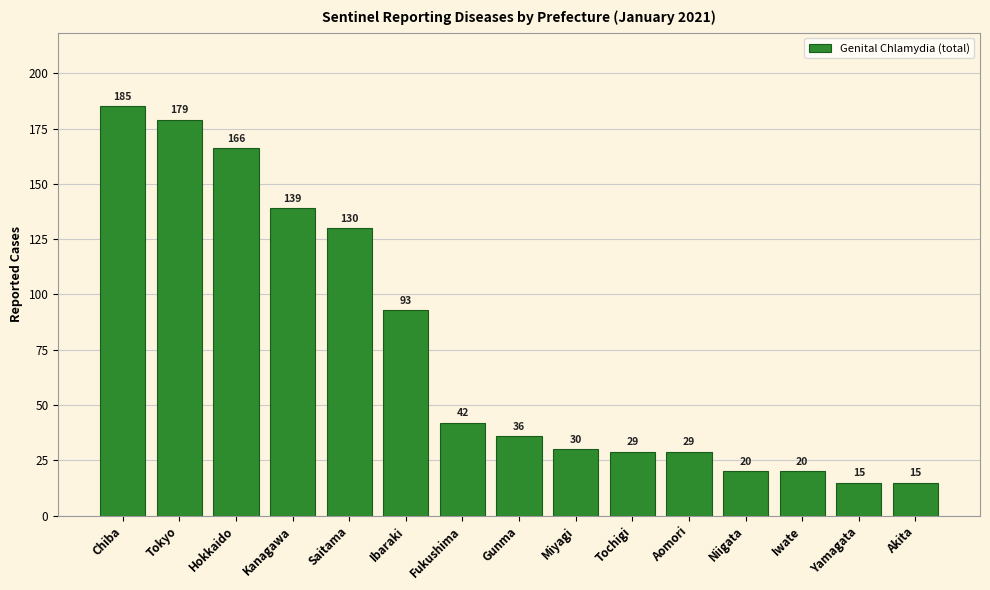

Are the bars horizontal?

No